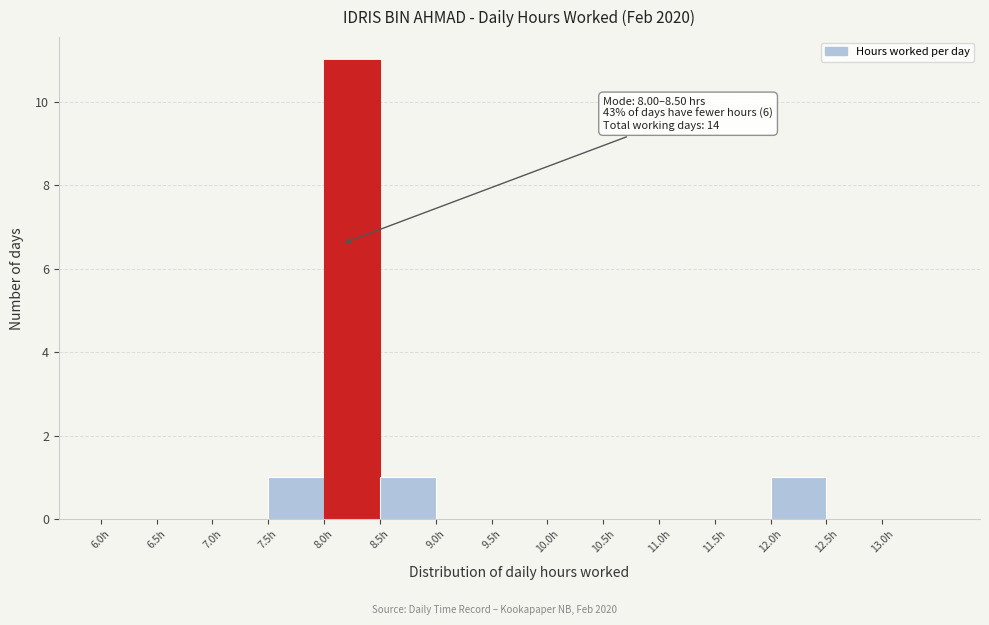

Over which range of the x-axis is the bar tallest?

8.0 to 8.5